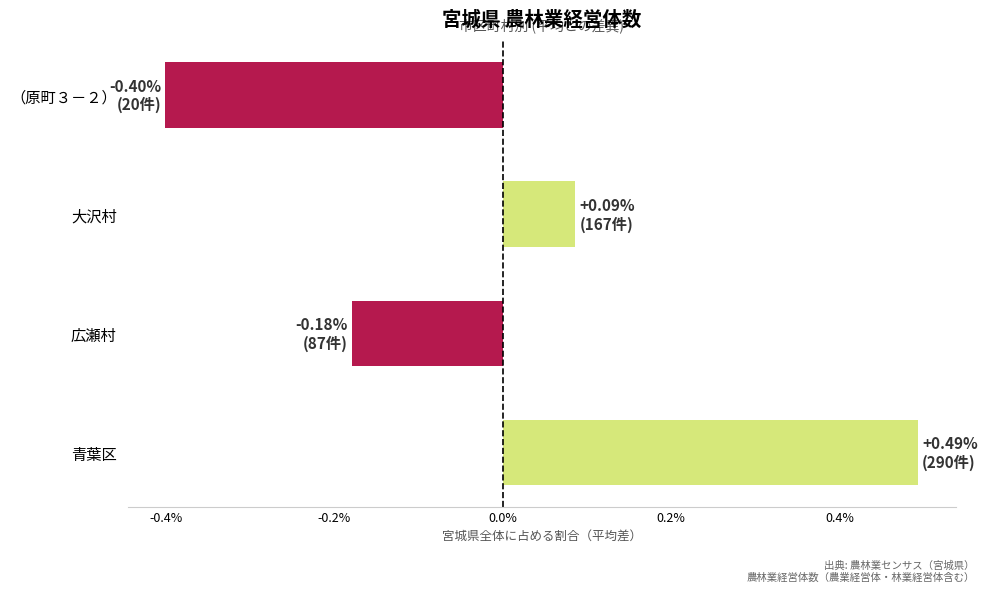

What is the difference between the maximum and second lowest values?

0.7